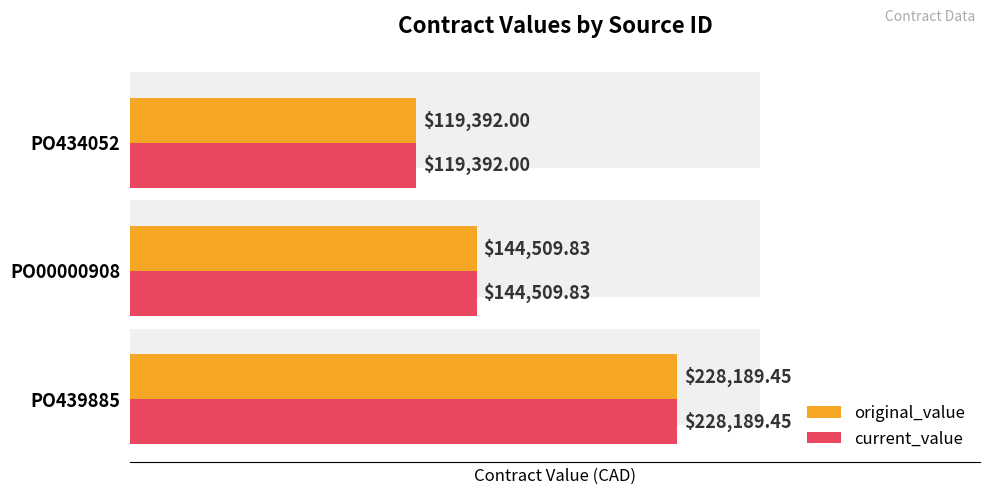

What is the difference between the original_value values at PO439885 and PO434052?

108797.5